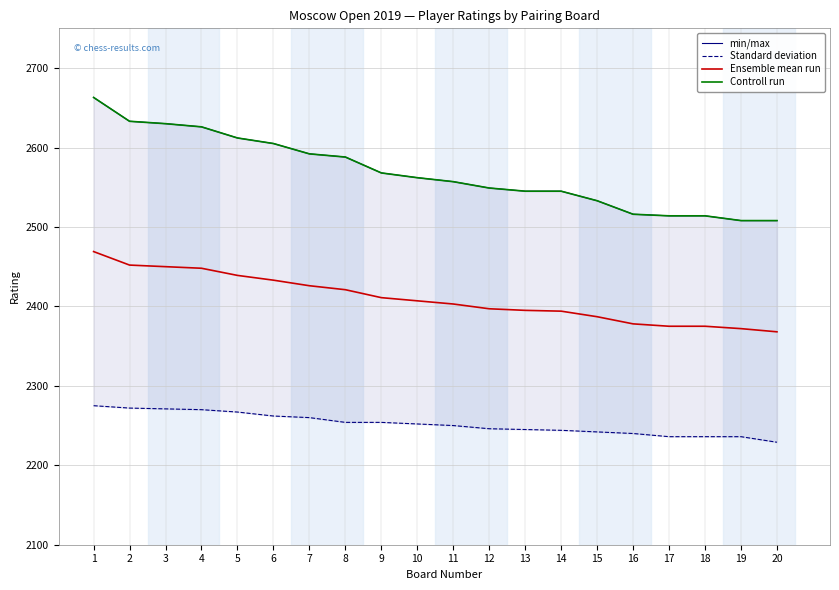

Is this an area chart (filled region under the line)?

No